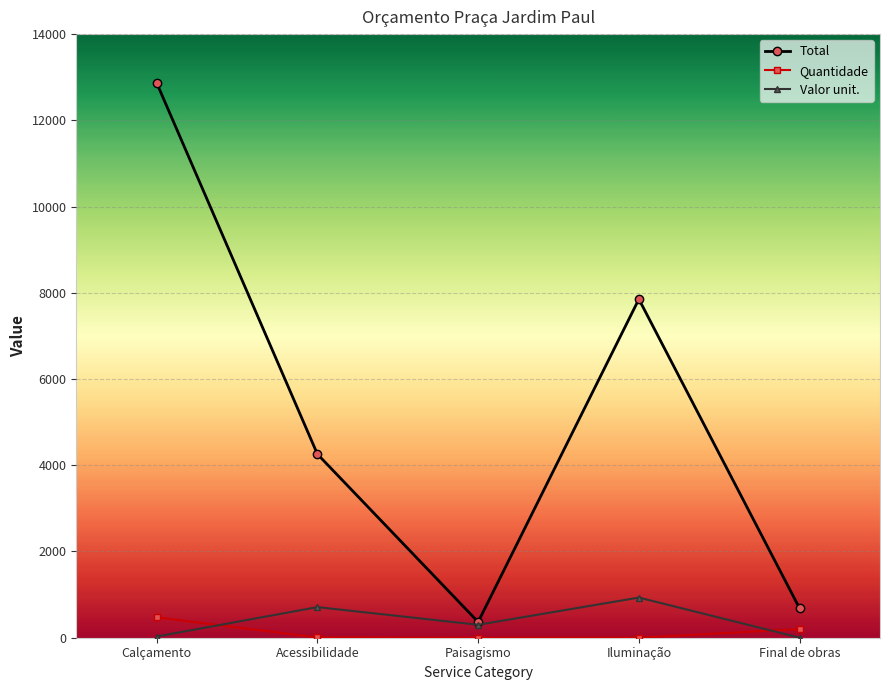

The Quantidade series shows 473.5 at Calçamento. True or false?

True